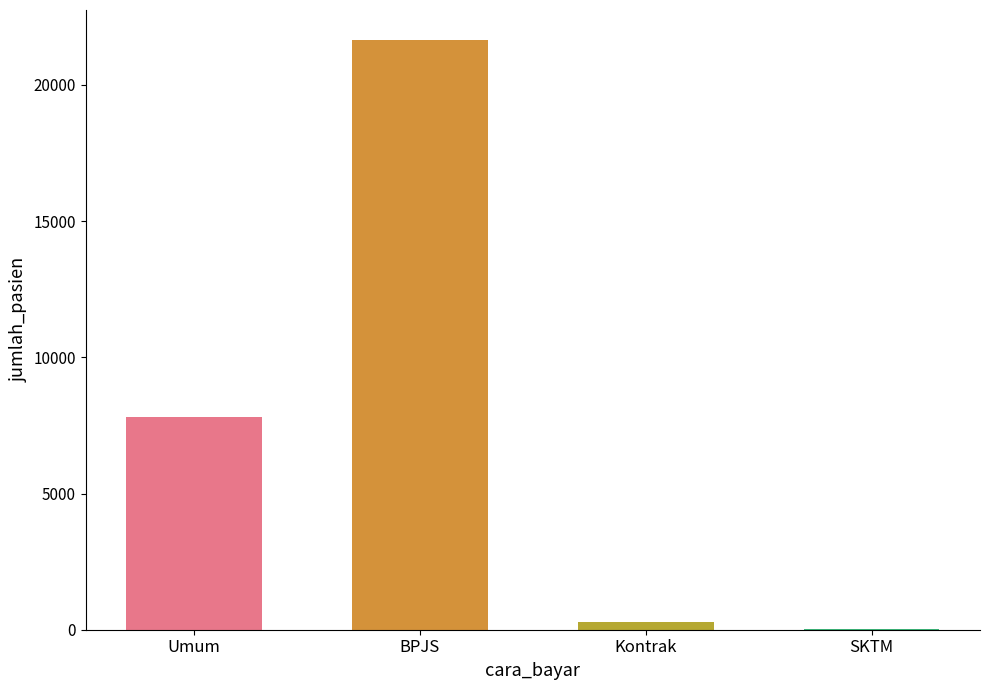

Where is the data nearest to the value 10850?

Umum